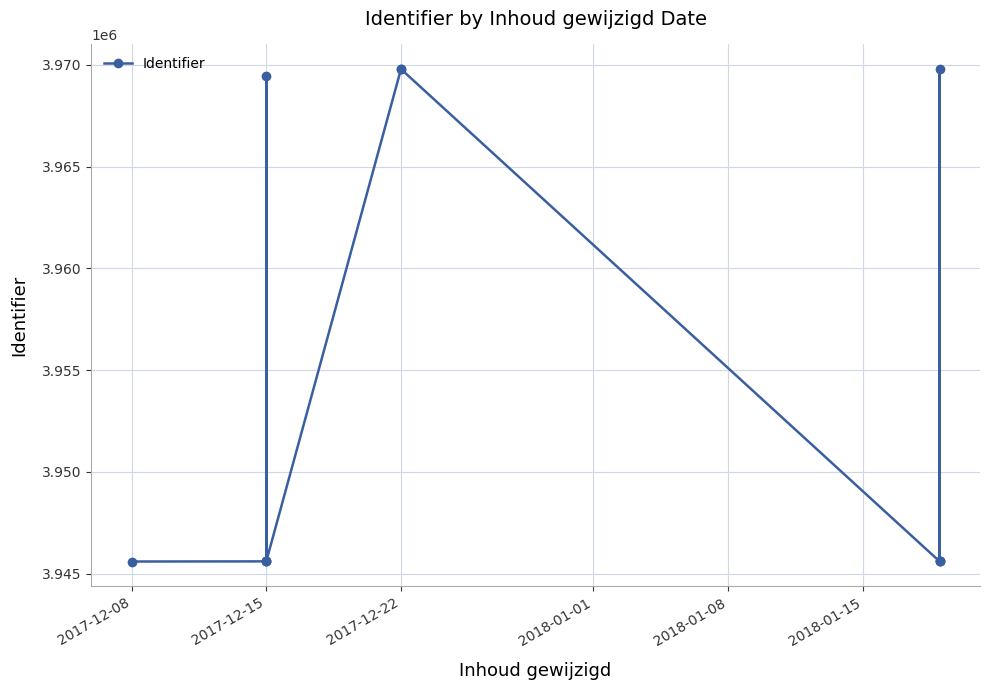

What is the difference between the maximum and minimum values?

24187